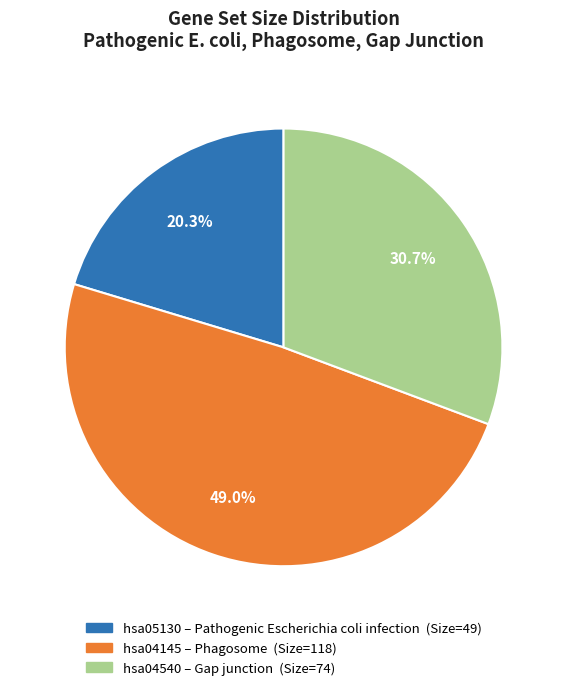

Does hsa05130 account for over 50% of the chart?

No